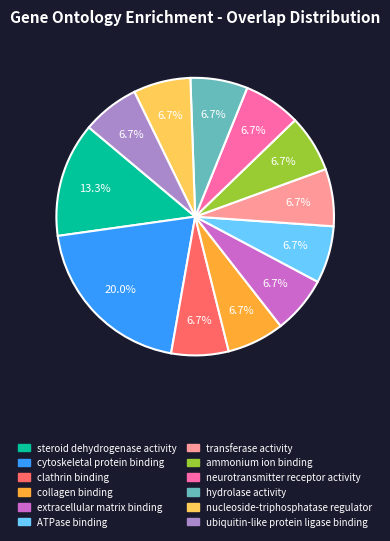

Count the number of slices in the pie.

12